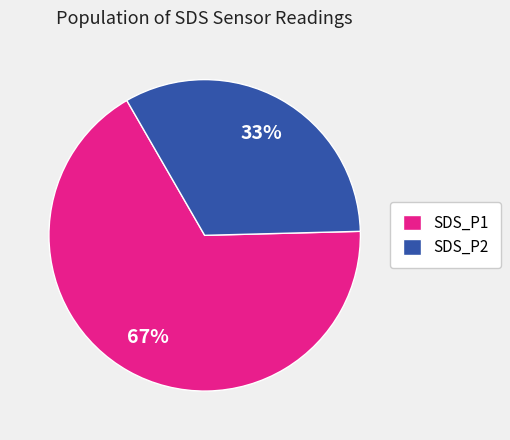

Which category has the smallest portion of the pie?

SDS_P2